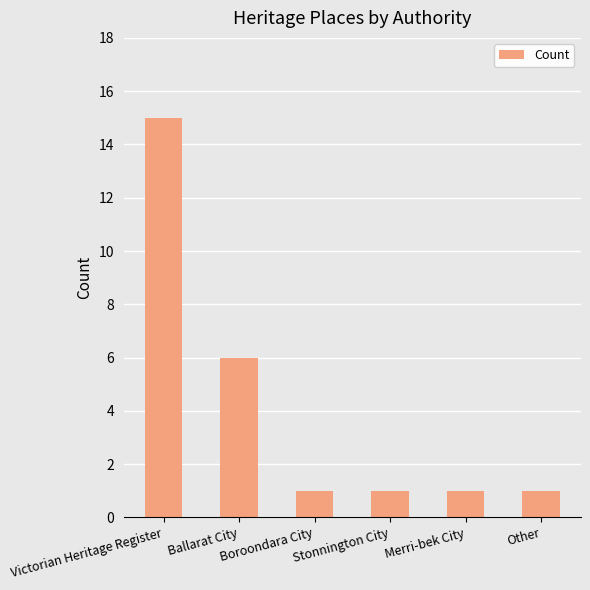

Reading left to right, extract all data points from this chart.

Victorian Heritage Register=15	Ballarat City=6	Boroondara City=1	Stonnington City=1	Merri-bek City=1	Other=1